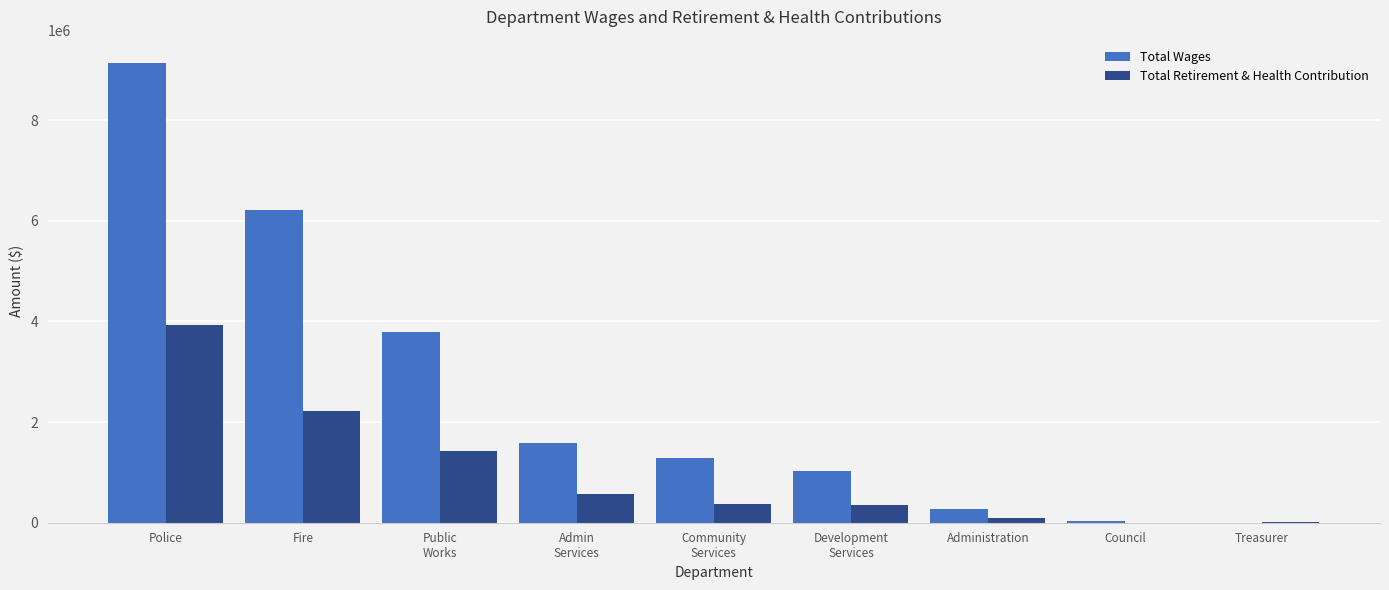

Between Police and Fire, which series saw the biggest shift?

Total Wages